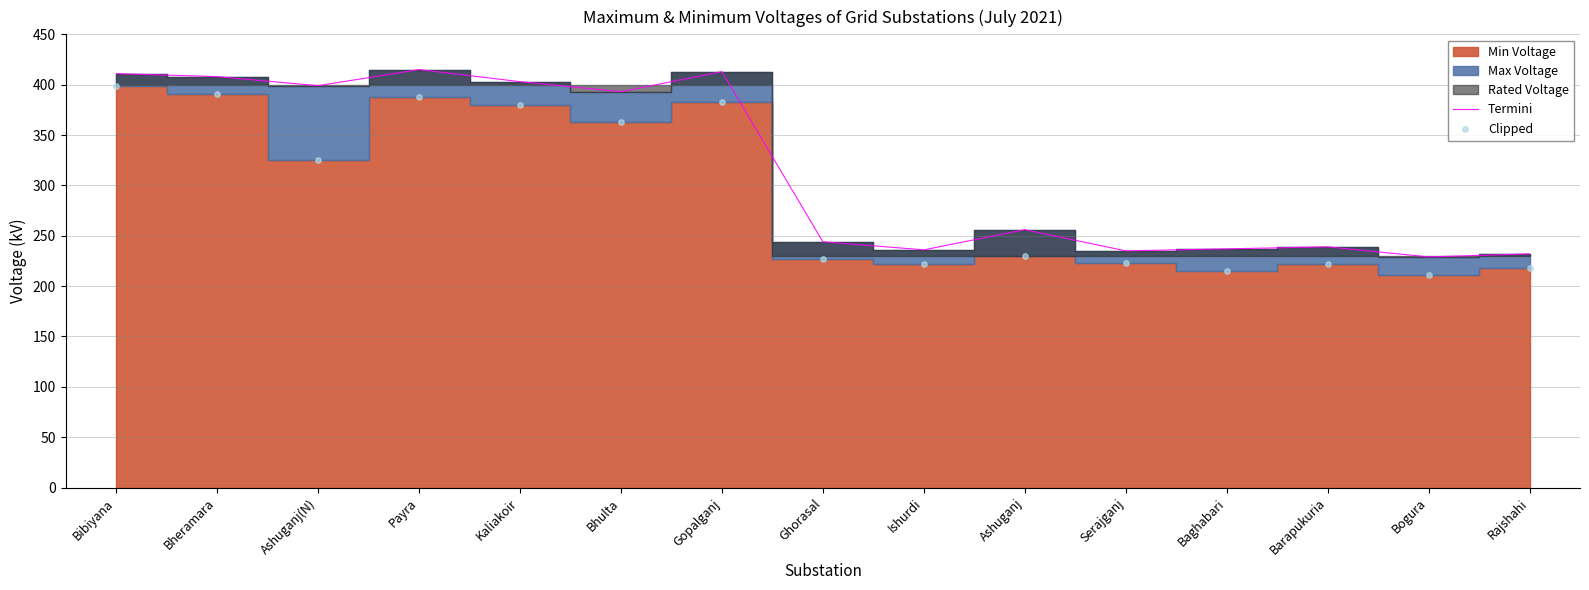

What is the total value across all series at Ishurdi?

458